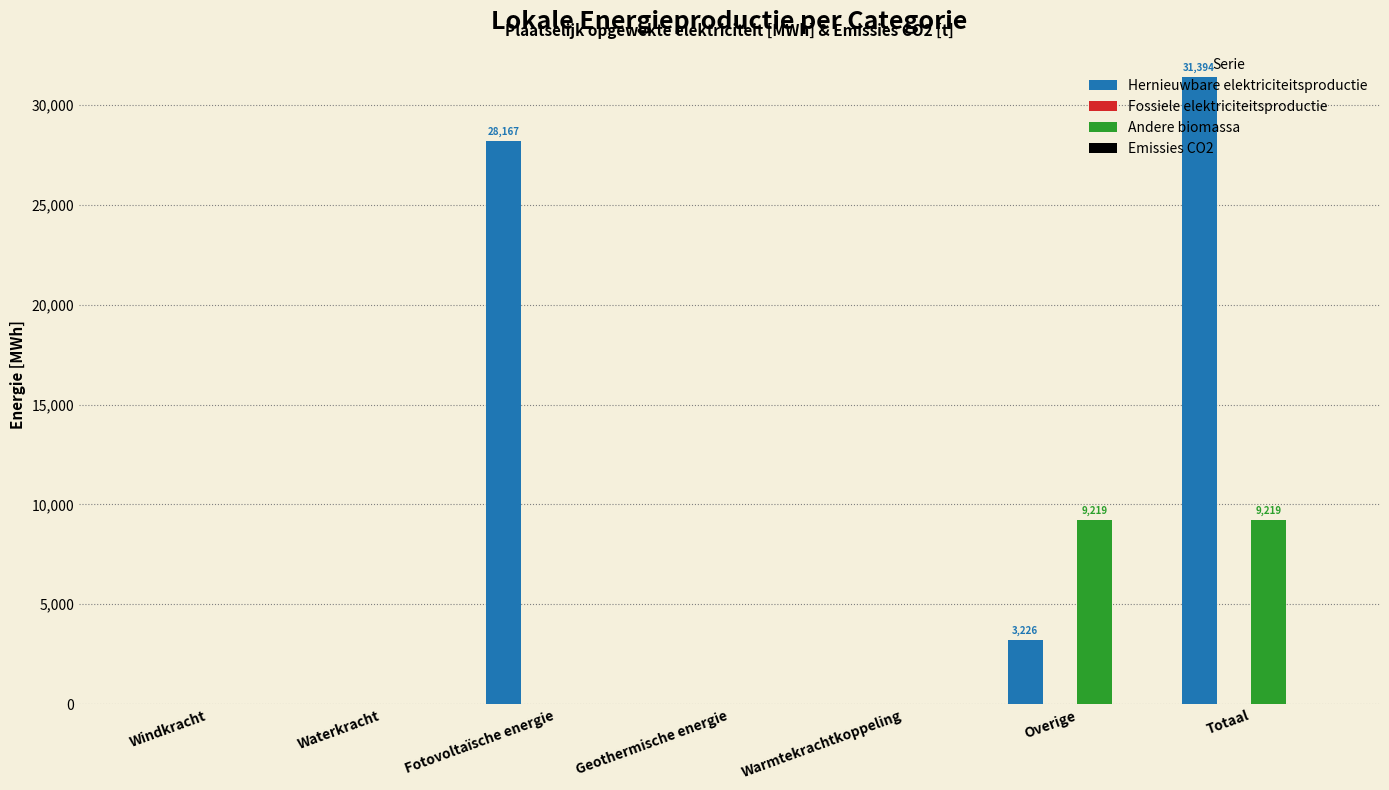

What is the highest value of the Hernieuwbare elektriciteitsproductie series?

31393.5